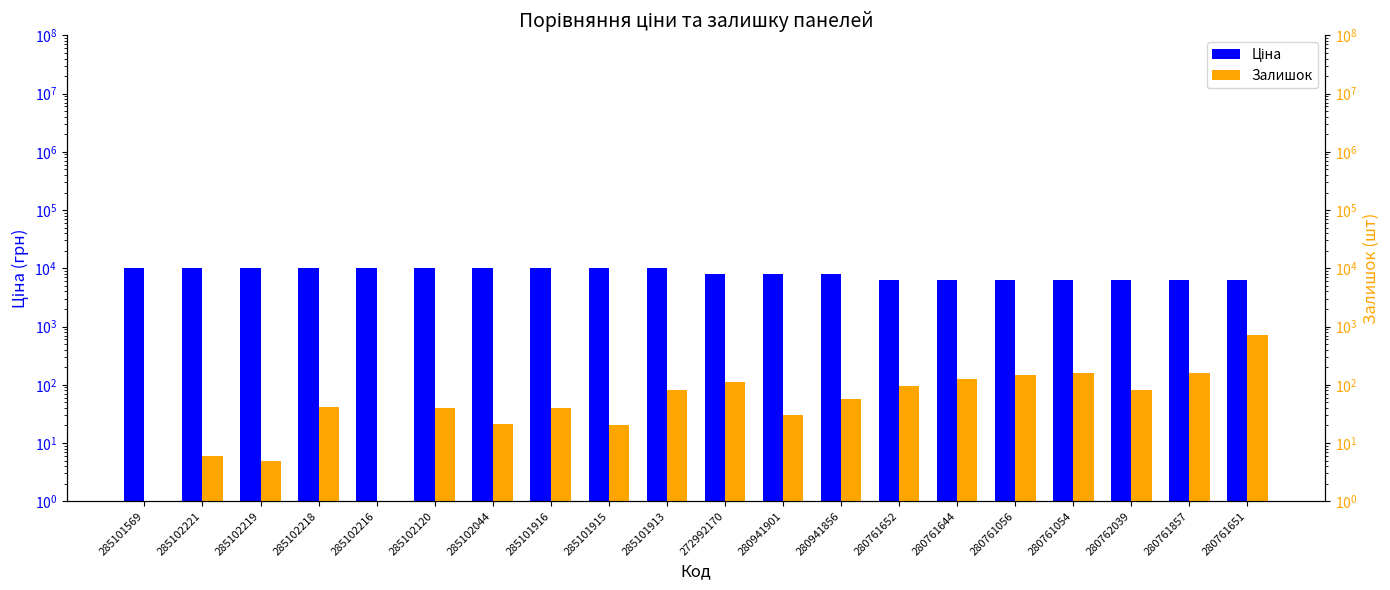

What value does the Залишок series have at 285101916?

40.0